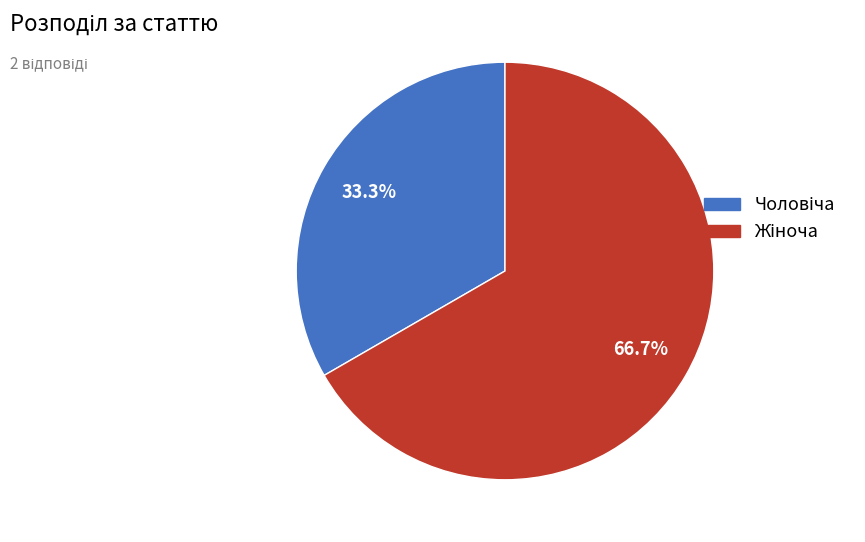

Is there any slice that represents more than half of the pie?

Yes